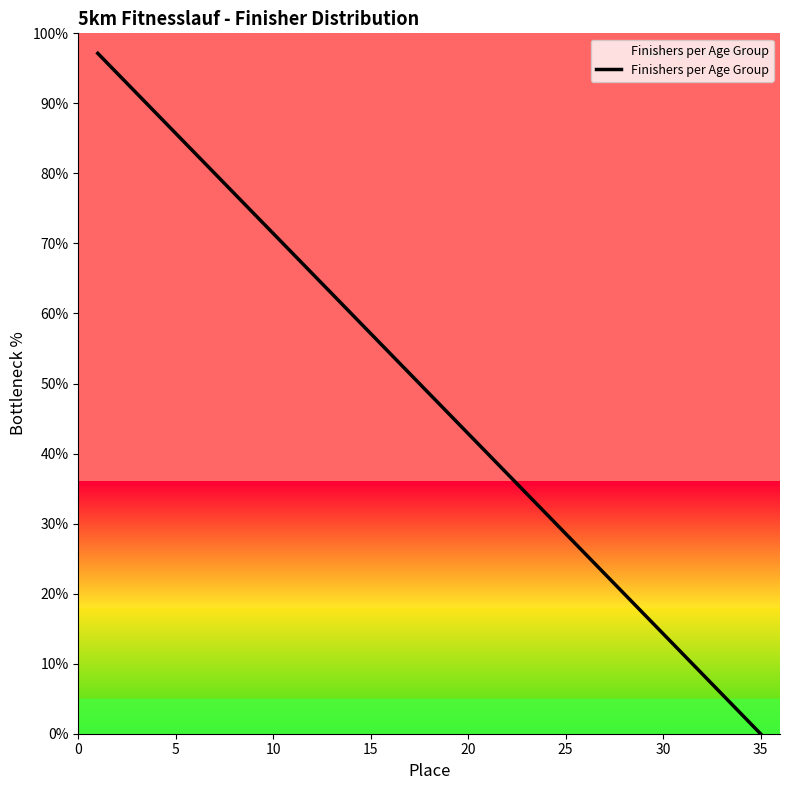

What is the maximum value shown in the chart?

97.1